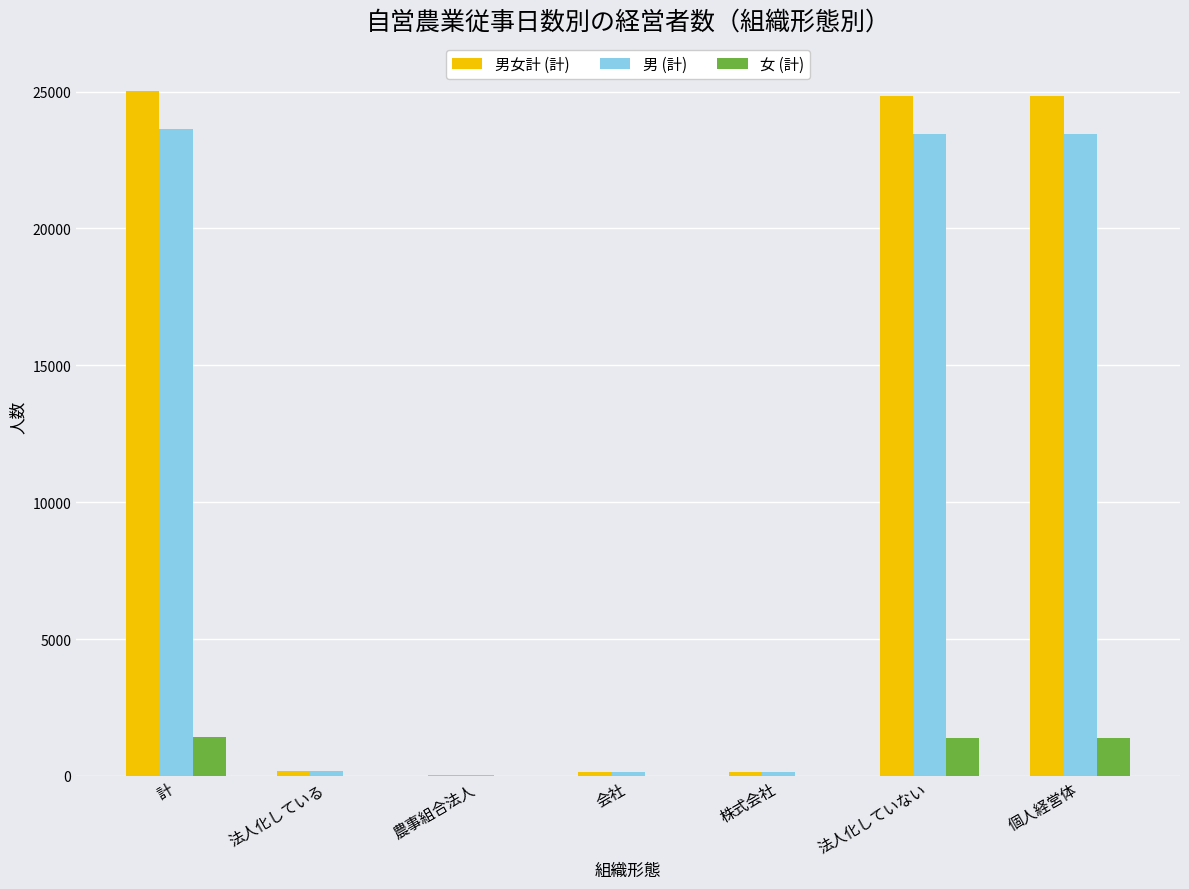

What is the maximum value for 女 (計)?

1404